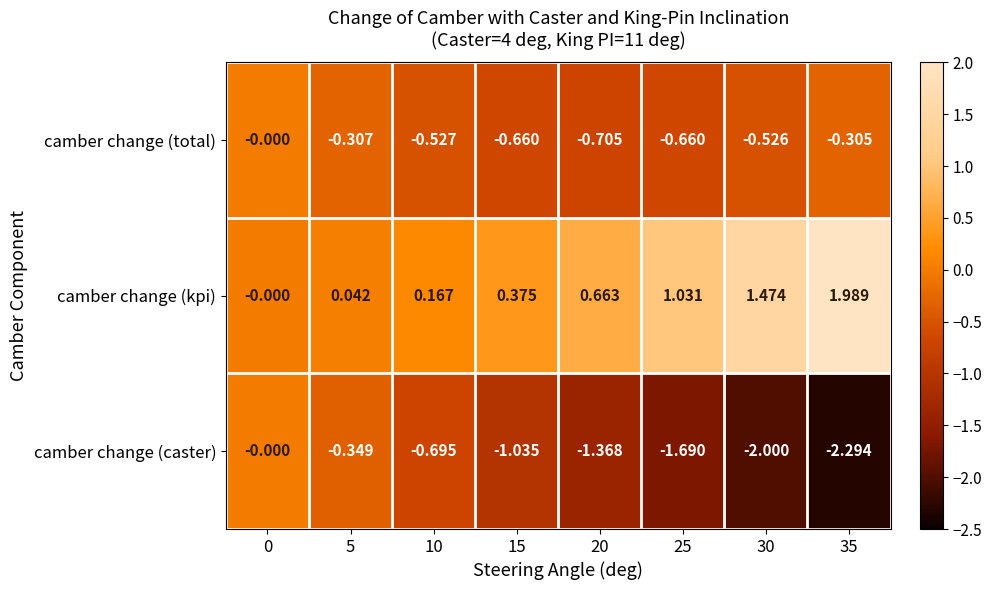

Which series has the largest total across all categories?

camber change (kpi)